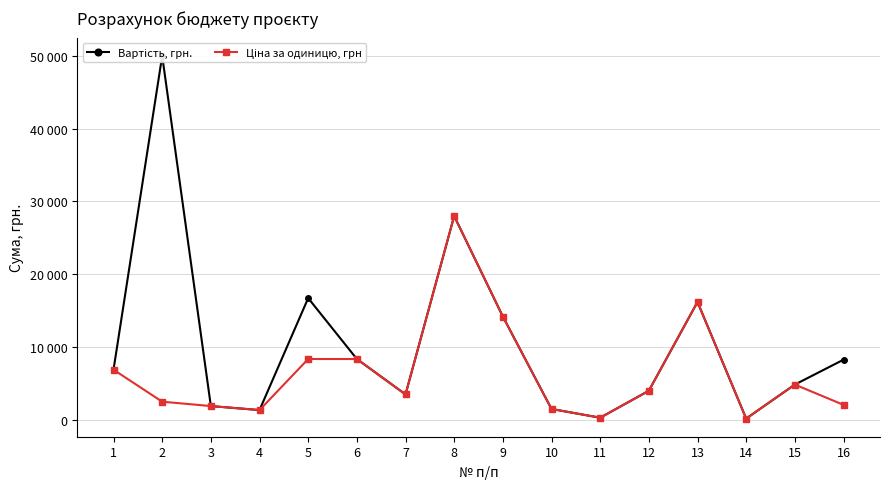

True or false: Вартість, грн. and Ціна за одиницю, грн cross at least once.

False